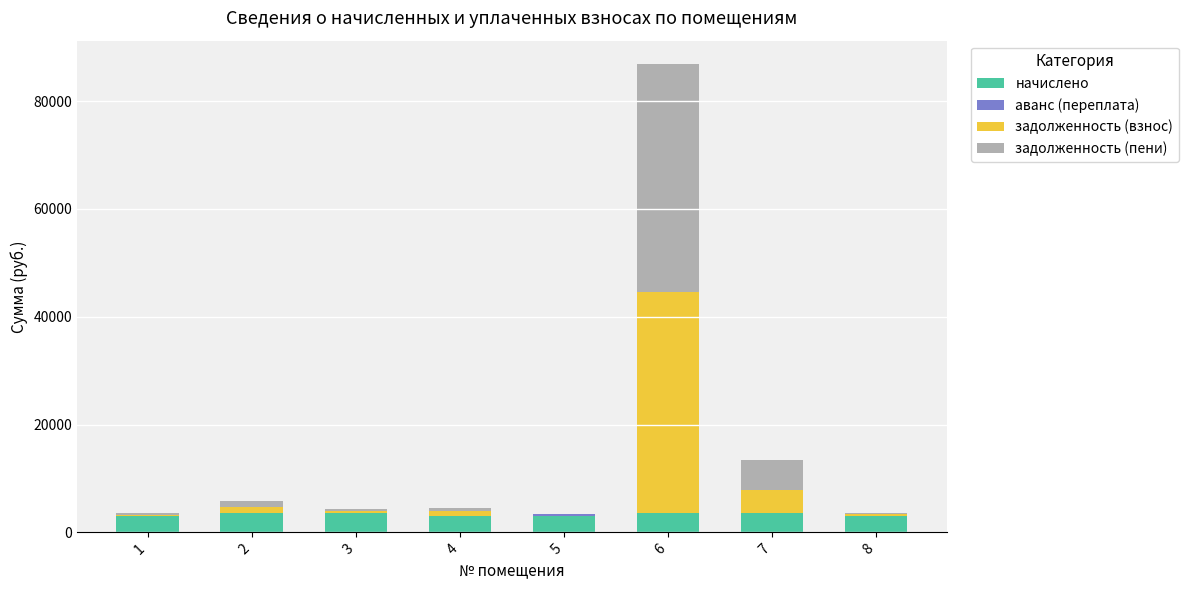

At which category is the sum across all series the highest?

6